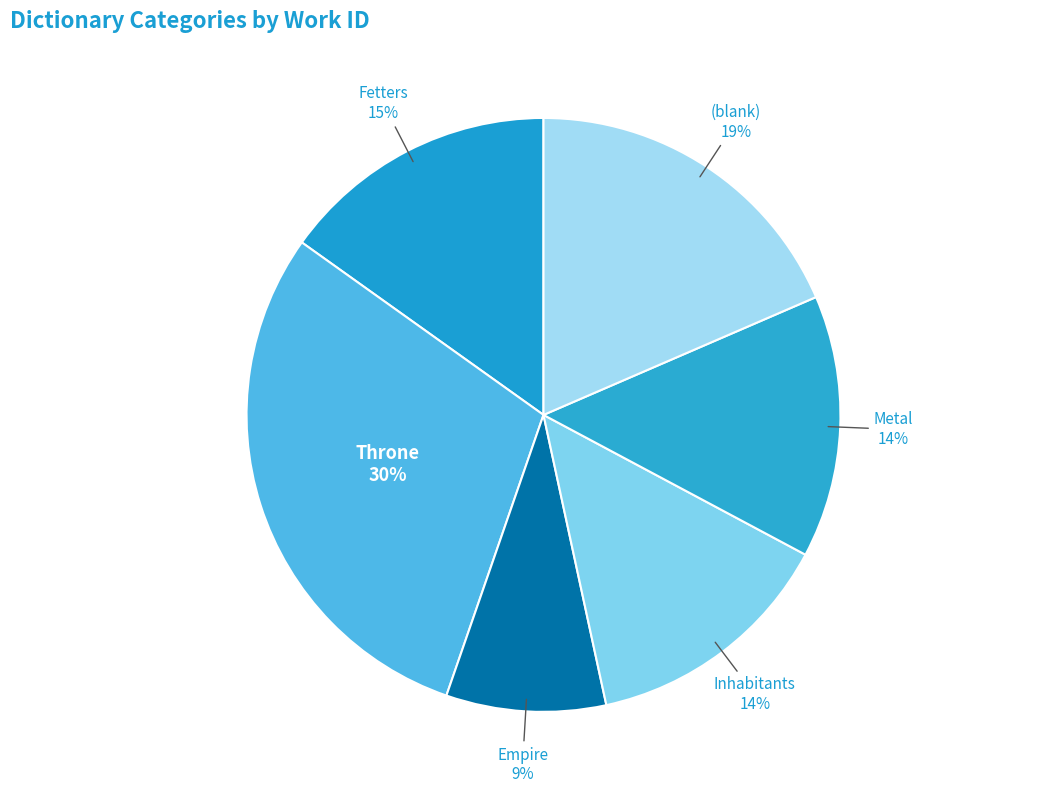

Between Fetters and Throne, which is larger?

Throne